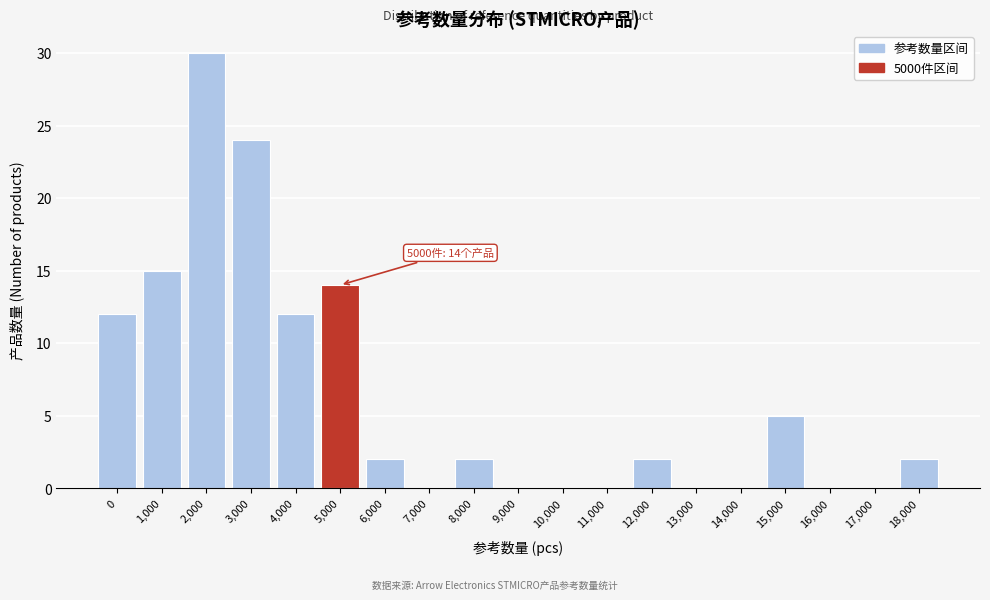

Reading left to right, what are all the values shown in this chart?

0=12	1,000=15	2,000=30	3,000=24	4,000=12	5,000=14	6,000=2	7,000=0	8,000=2	9,000=0	10,000=0	11,000=0	12,000=2	13,000=0	14,000=0	15,000=5	16,000=0	17,000=0	18,000=2